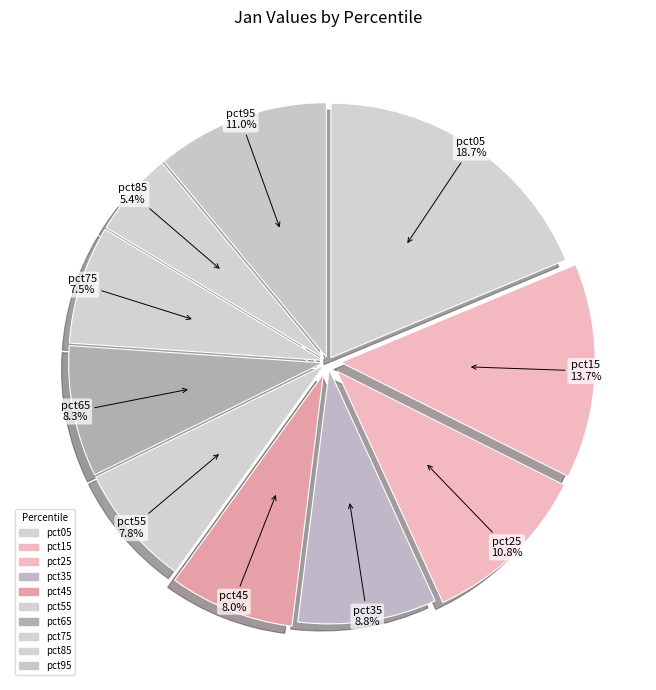

To the nearest percent, what portion does pct15 represent?

14%